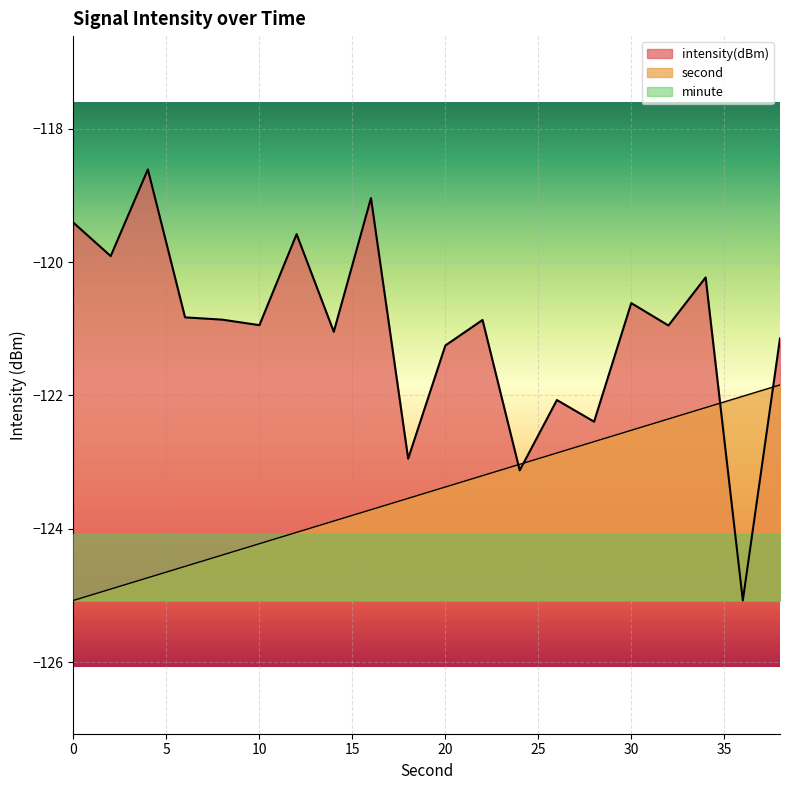

What are all the series names shown in the legend?

intensity(dBm), second, minute